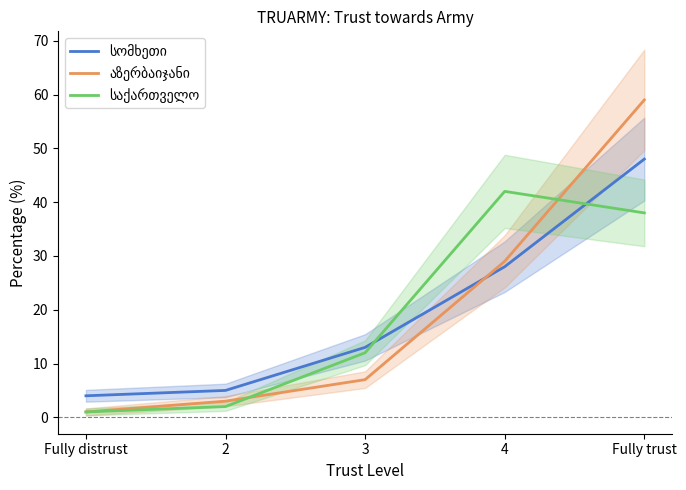

What position from the right is 4?

2